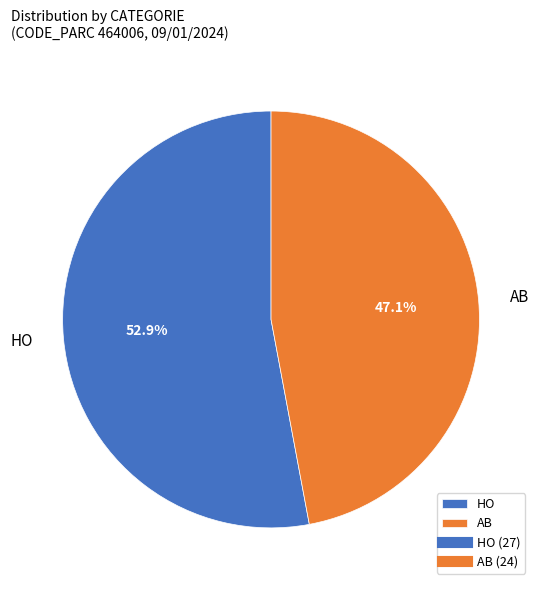

Does HO represent more than half of the total?

Yes